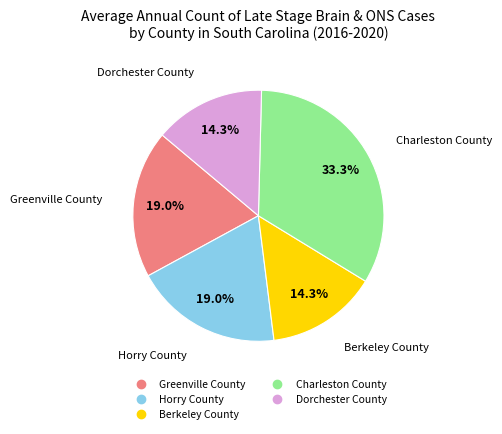

What is the ratio of the value at Horry County to the value at Greenville County?

1.0